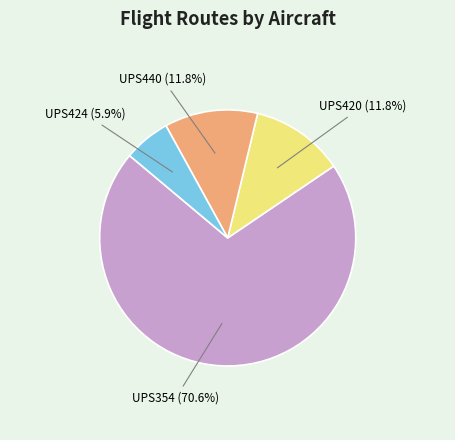

To the nearest percent, what is the difference between the largest and smallest slice percentages?

65%